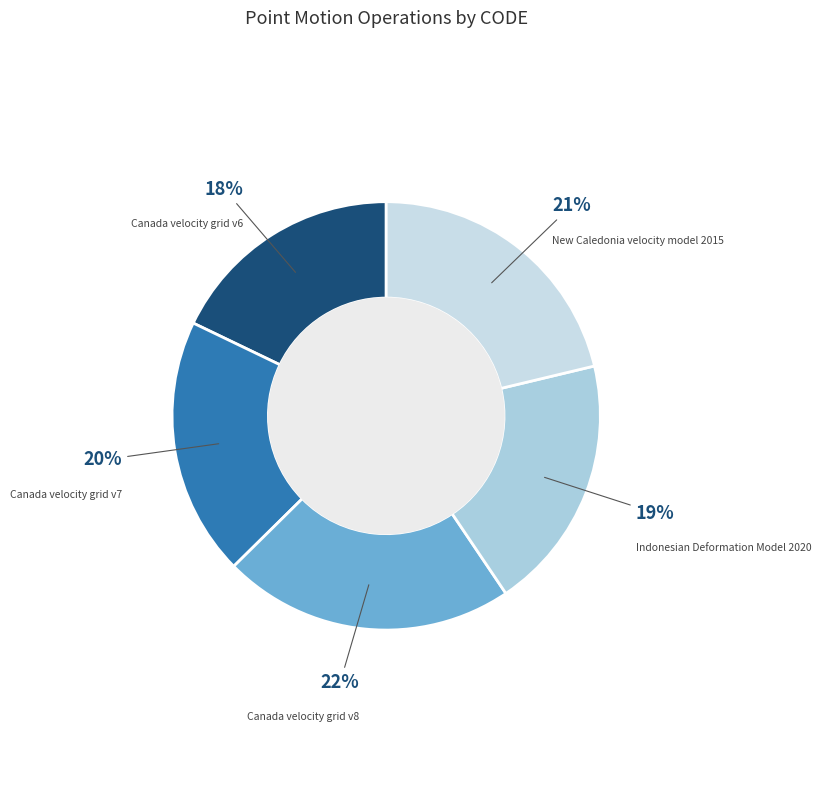

Count the number of slices in the pie.

5